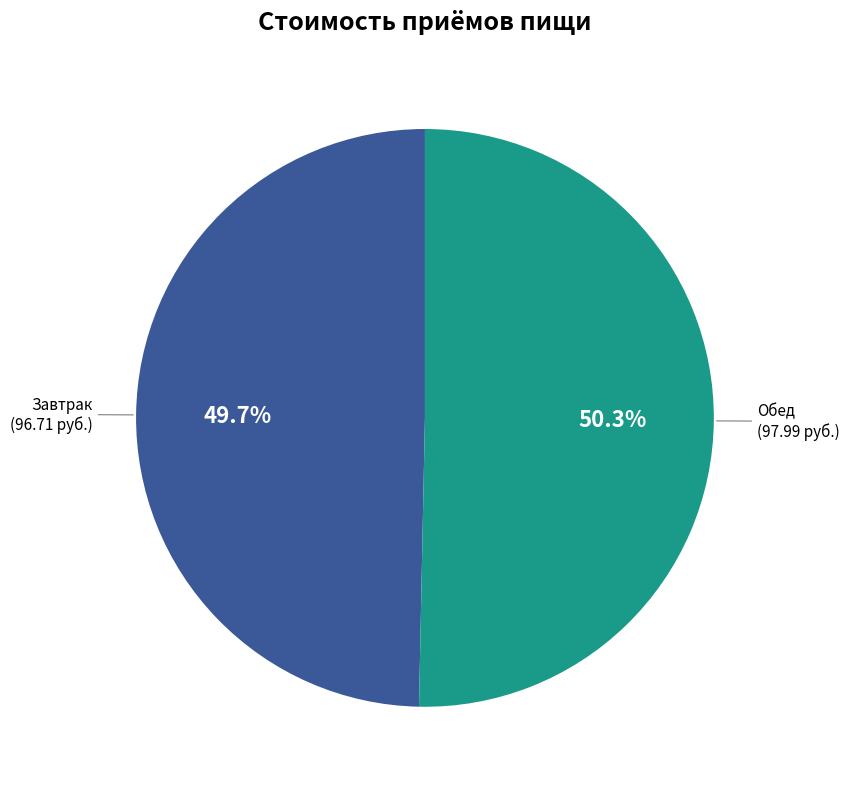

Does any single category account for the majority?

Yes